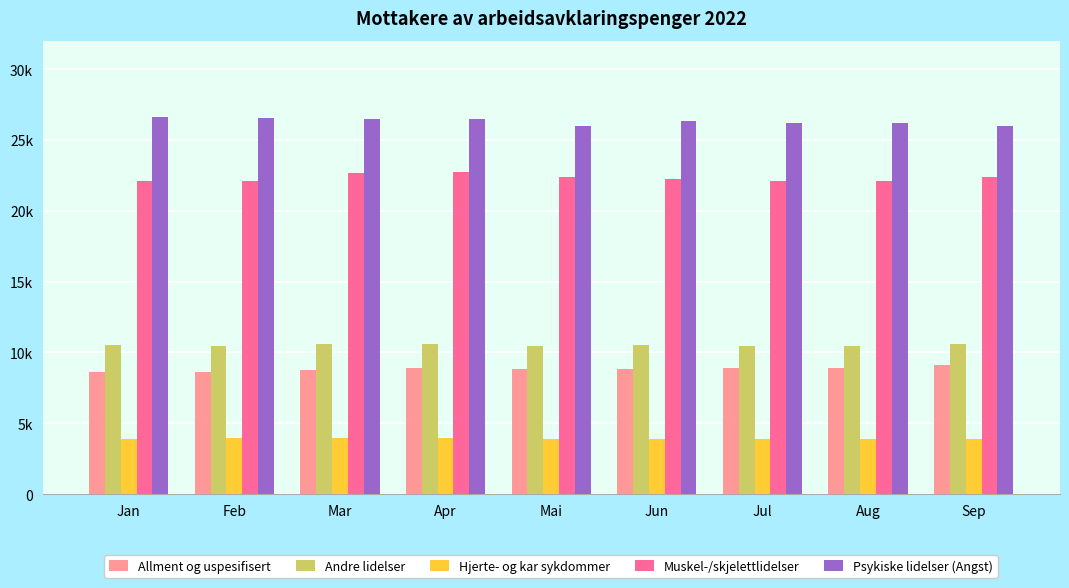

What is the difference between the second highest and second lowest values in the Allment og uspesifisert series?

257